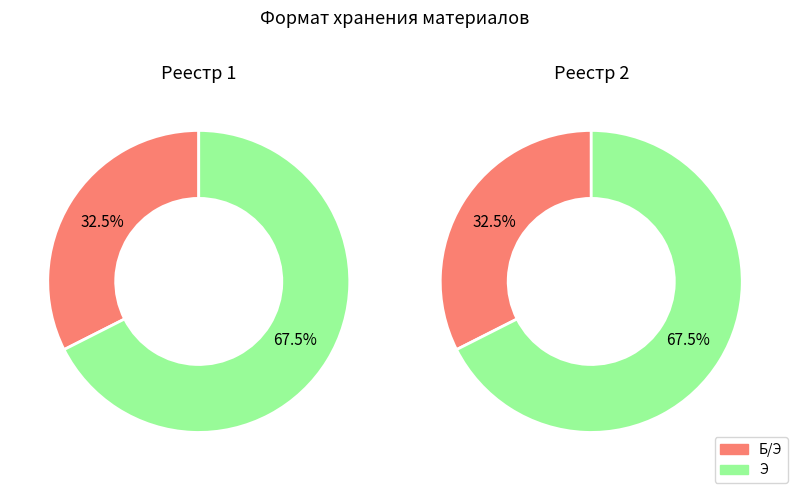

Count the number of slices in the pie.

2